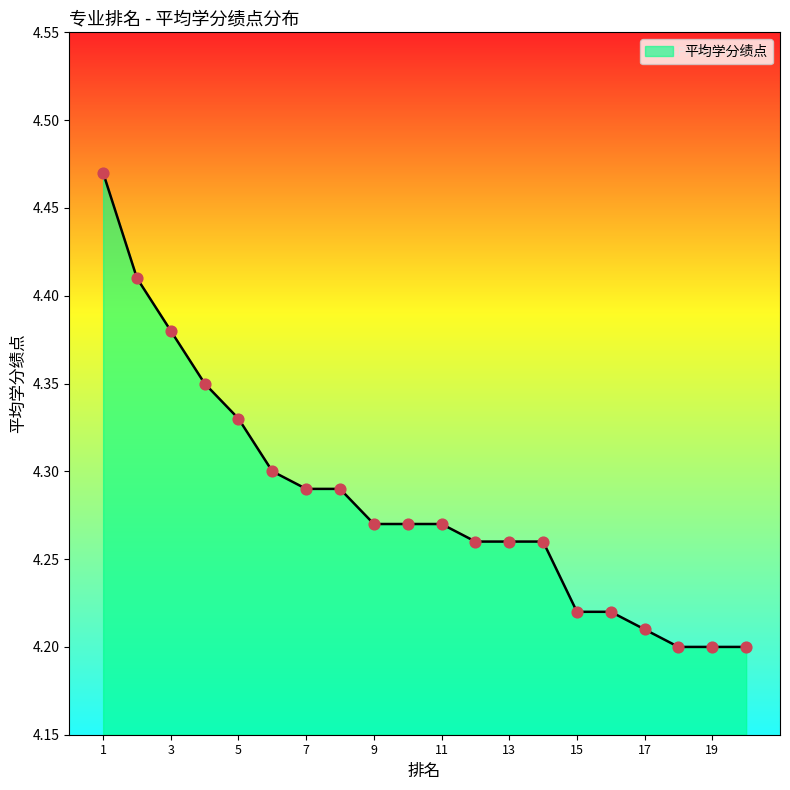

What is the difference between the maximum and minimum values?

0.3